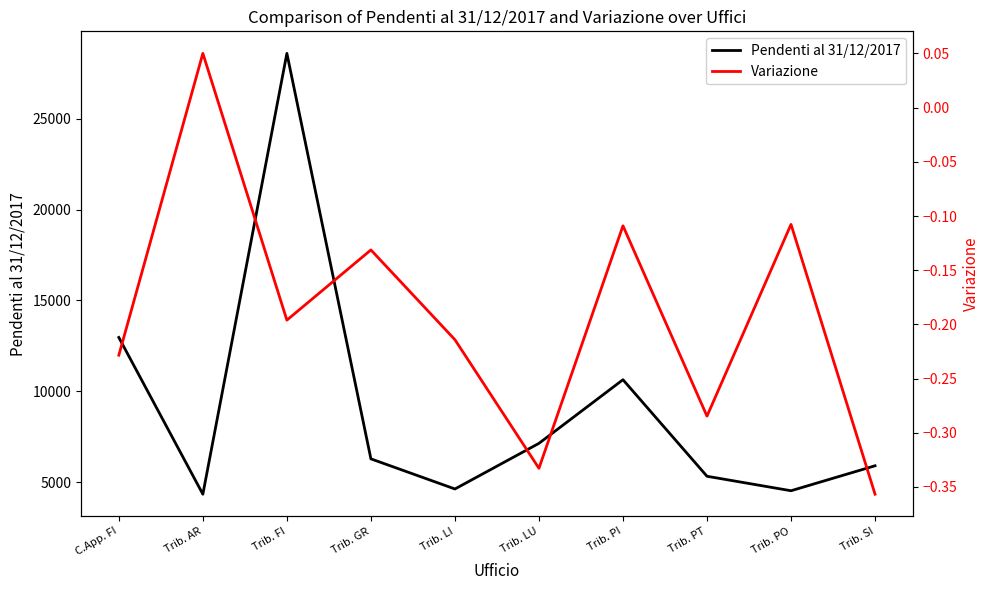

What is the label of the 9th point from the left?

Trib. PO